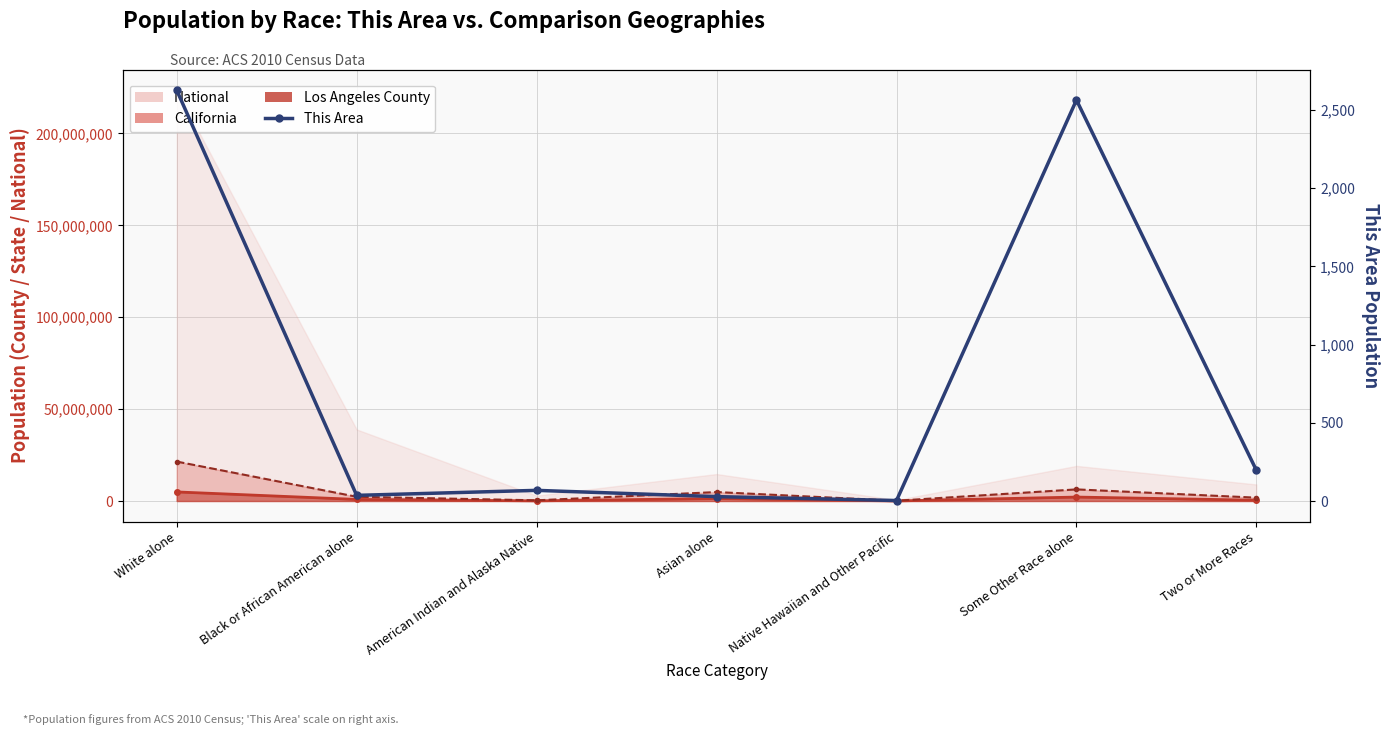

Rank the categories by value from lowest to highest.

Native Hawaiian and Other Pacific, Asian alone, Black or African American alone, American Indian and Alaska Native, Two or More Races, Some Other Race alone, White alone